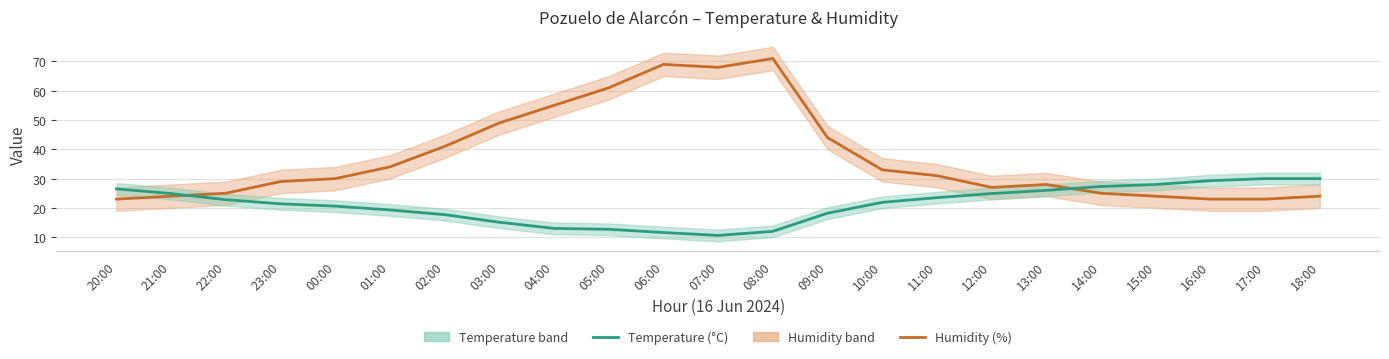

Where is Humidity (%) nearest to the value 47?

03:00